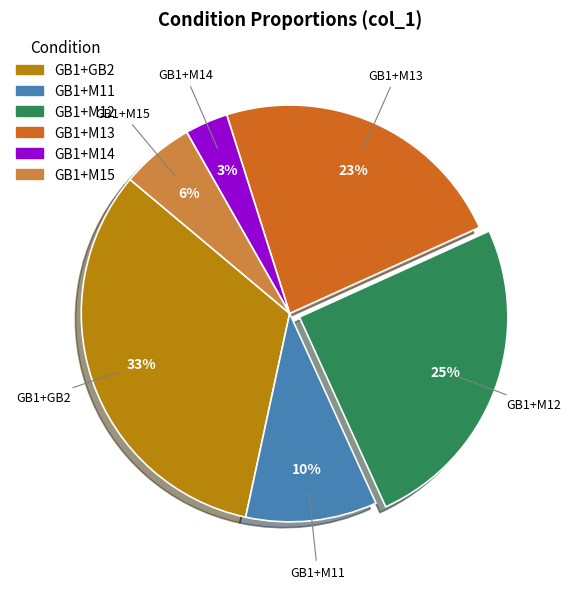

How many segments does this pie chart have?

6